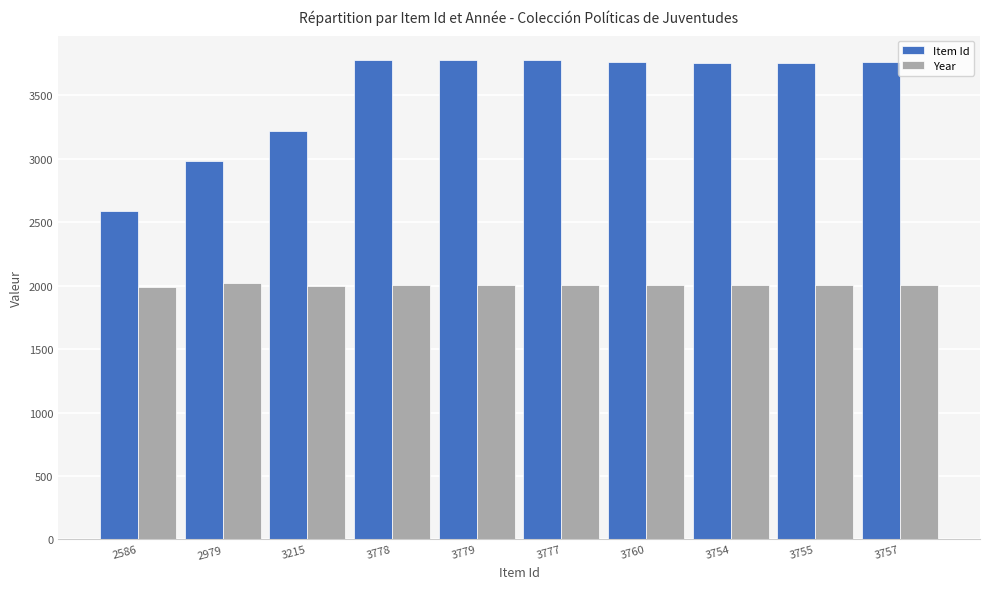

How many groups of bars are there?

10